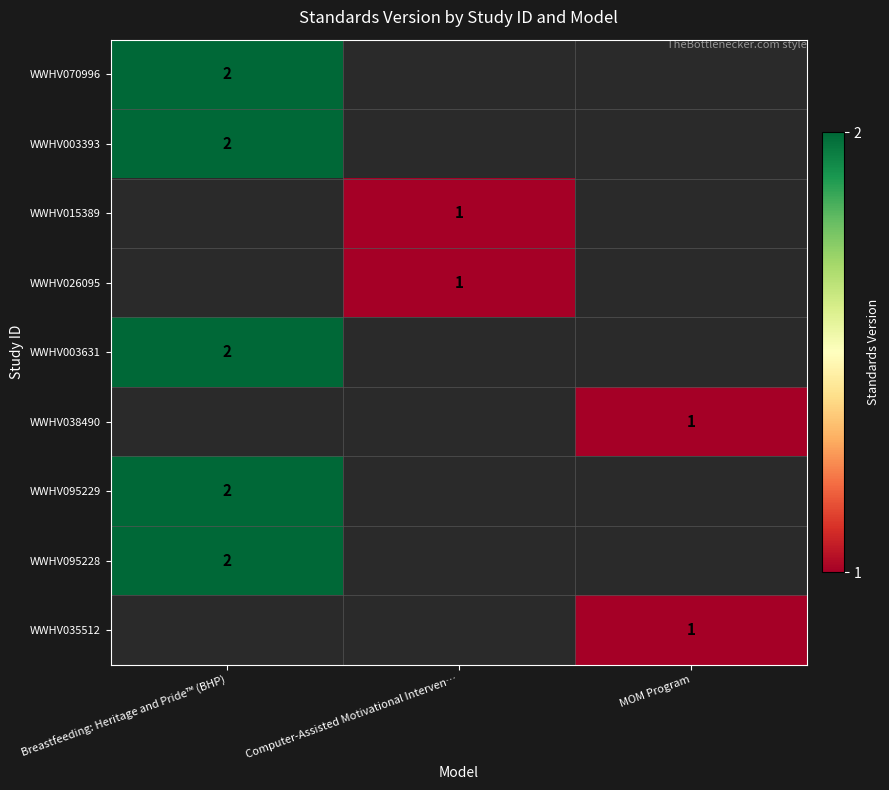

The WWHV095229 series shows 2 at Breastfeeding: Heritage and Pride™ (BHP). True or false?

True